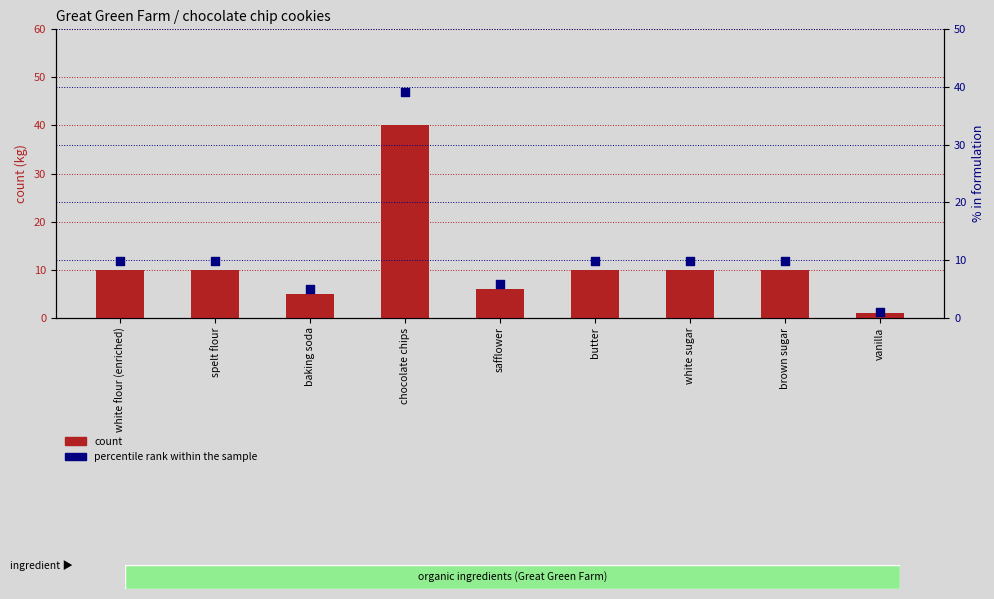

Which series has the largest total across all categories?

count